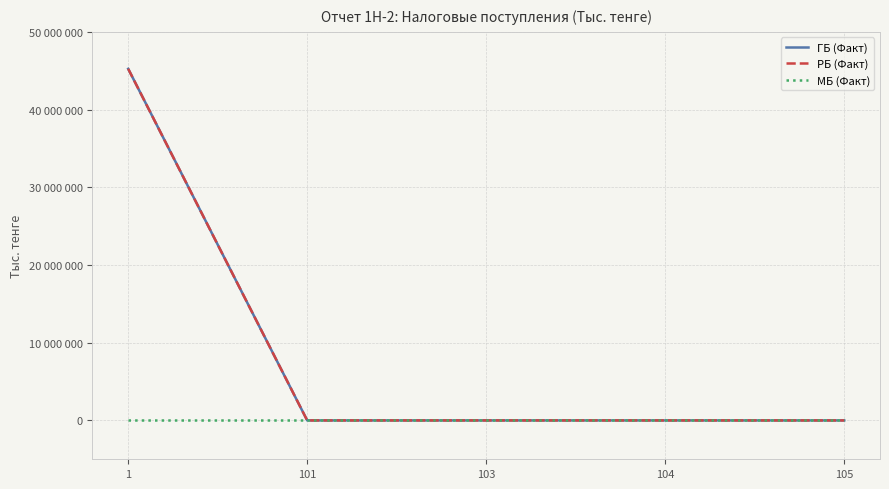

Reading left to right, what are all the values shown in this chart?

ГБ (Факт): 1=45243402	101=0	103=0	104=0	105=0
РБ (Факт): 1=45243402	101=0	103=0	104=0	105=0
МБ (Факт): 1=0	101=0	103=0	104=0	105=0